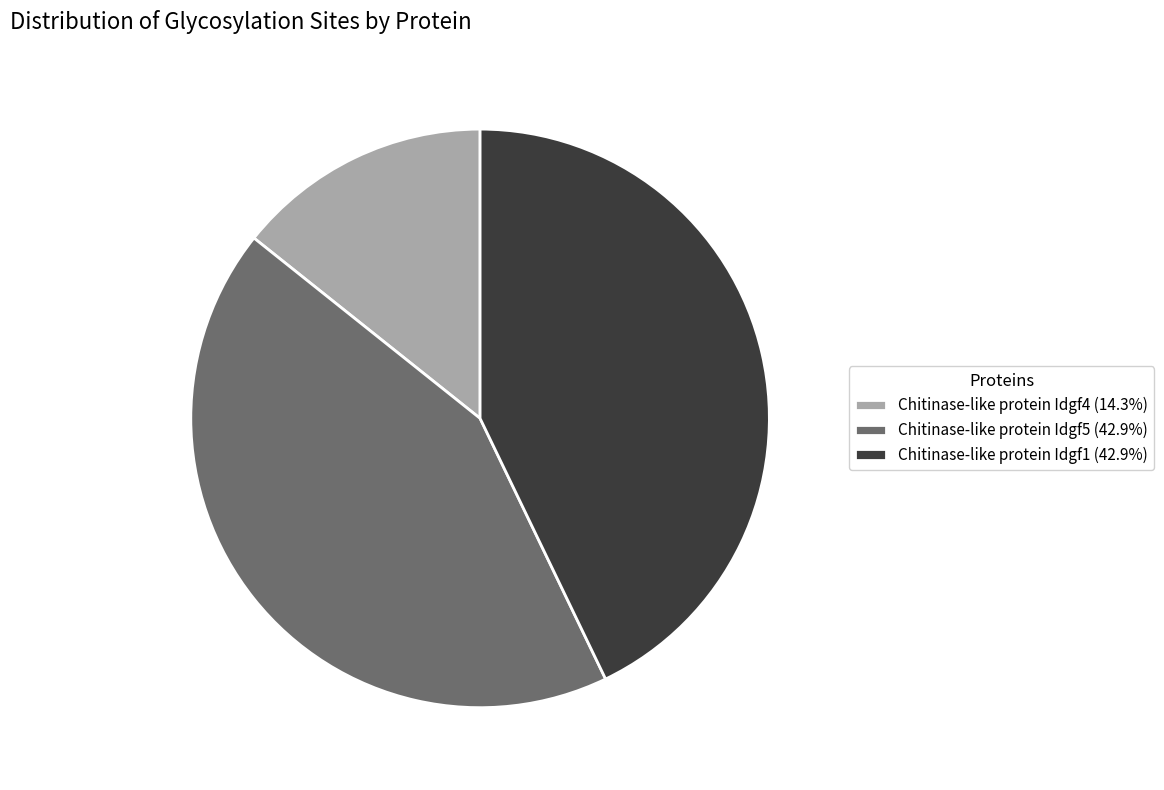

Do Chitinase-like protein Idgf4 (14.3%) and Chitinase-like protein Idgf5 (42.9%) together represent more than half of the pie?

Yes